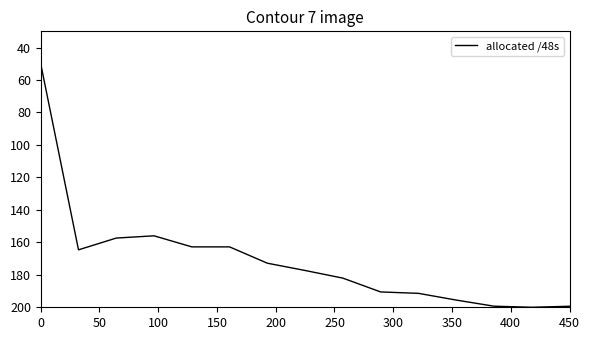

How many values exceed 177?

8